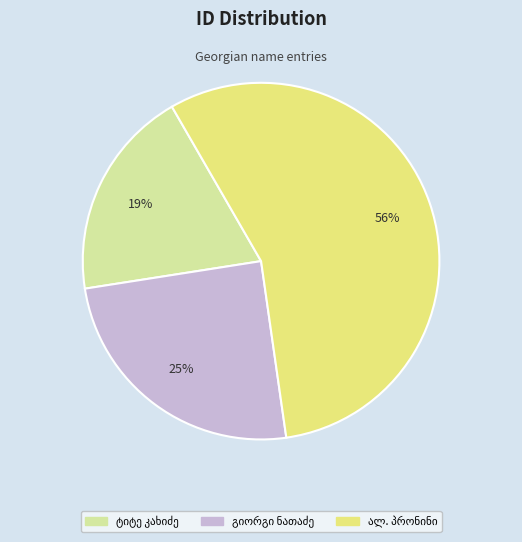

Does any single category account for the majority?

Yes